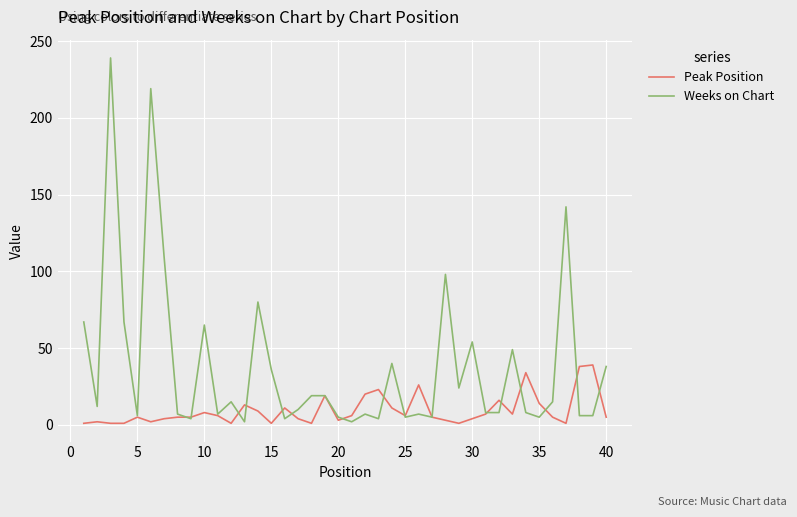

Count the number of data series in this chart.

2